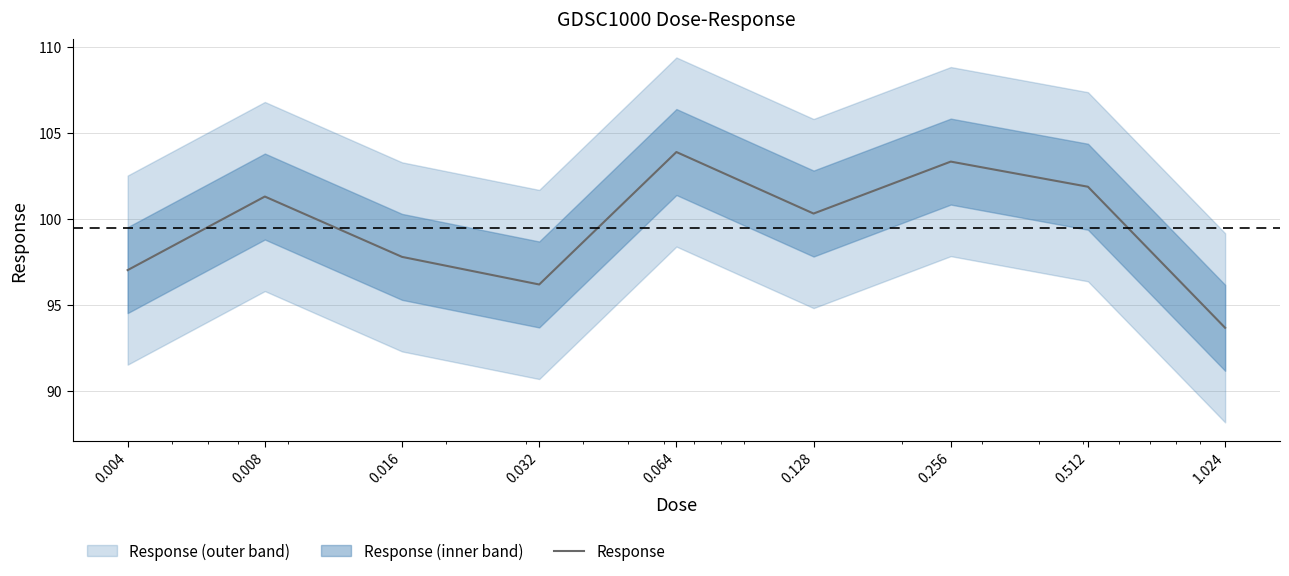

At which category does the data reach its first local valley?

0.032